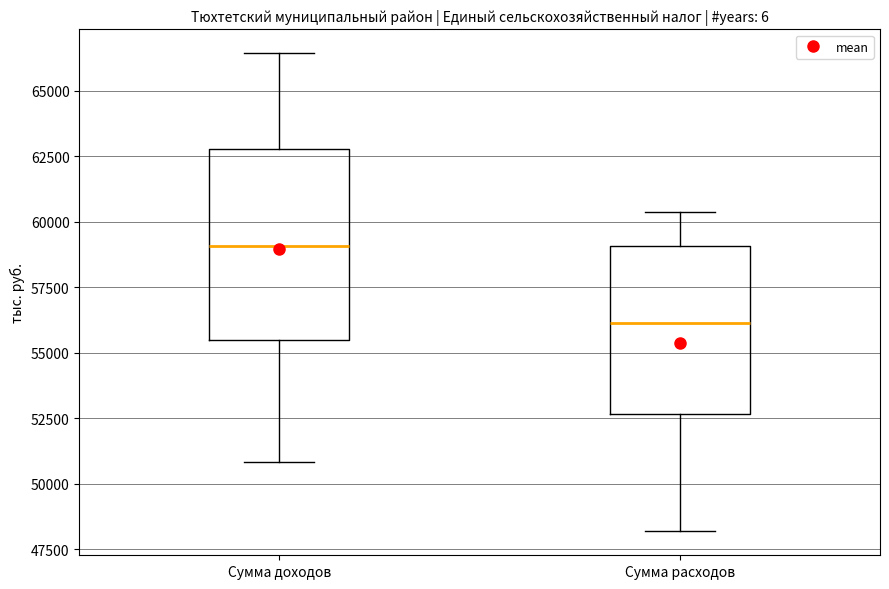

Reading left to right, read every box against the y-axis: the position of its median line, the range the box covers, and the ends of its whiskers. The values are not printed on the chart, so give them approximately, as read against the axis.

Сумма доходов: median 59000, box 55500 to 63000, whiskers 51000 to 66500
Сумма расходов: median 56000, box 52500 to 59000, whiskers 48000 to 60500